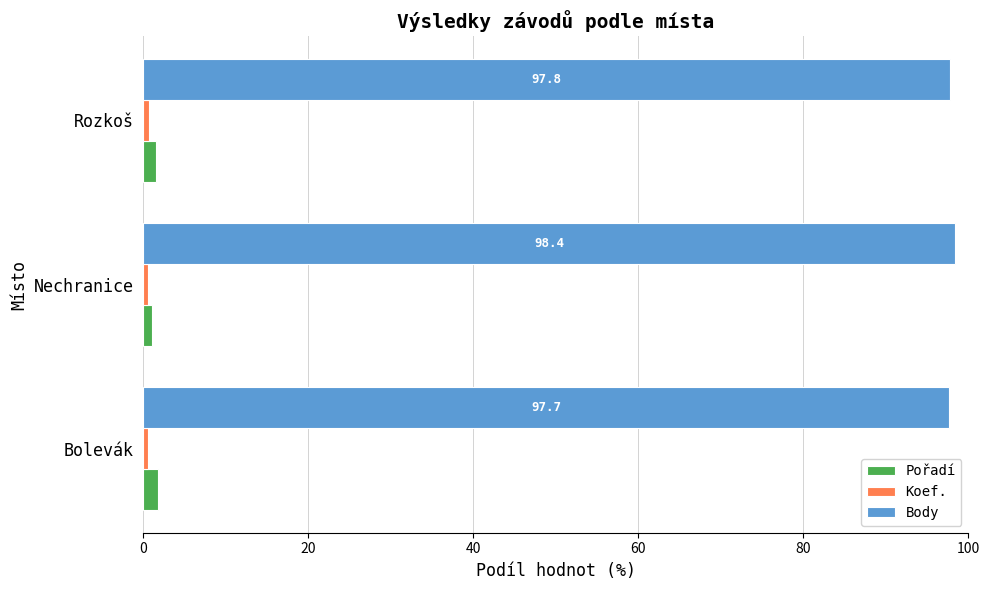

What is the average value of the Body series?

97.9